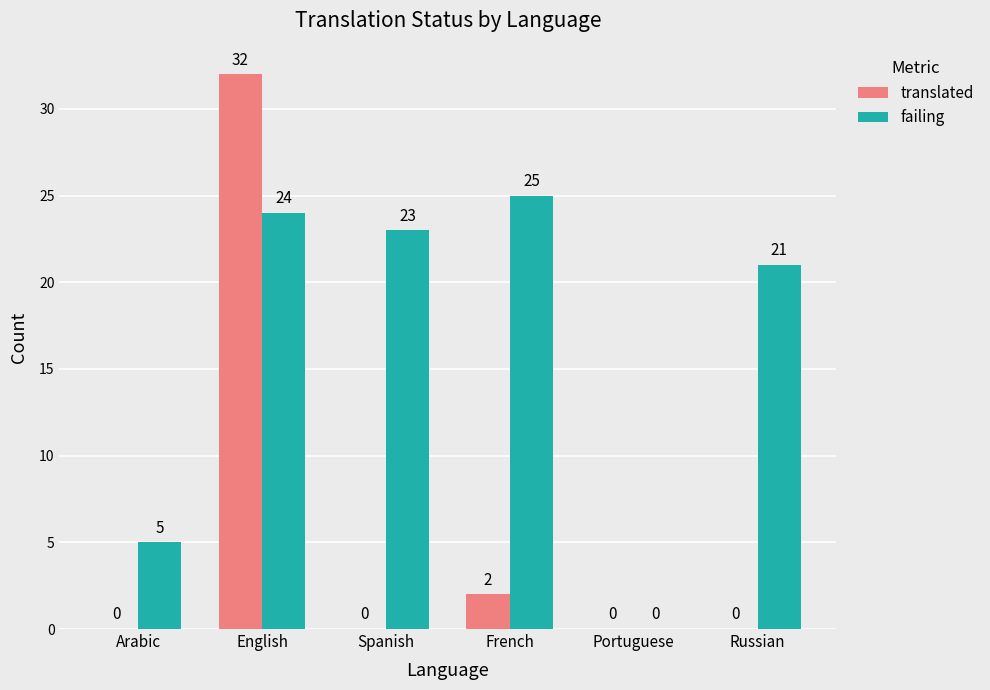

Count the number of data series in this chart.

2